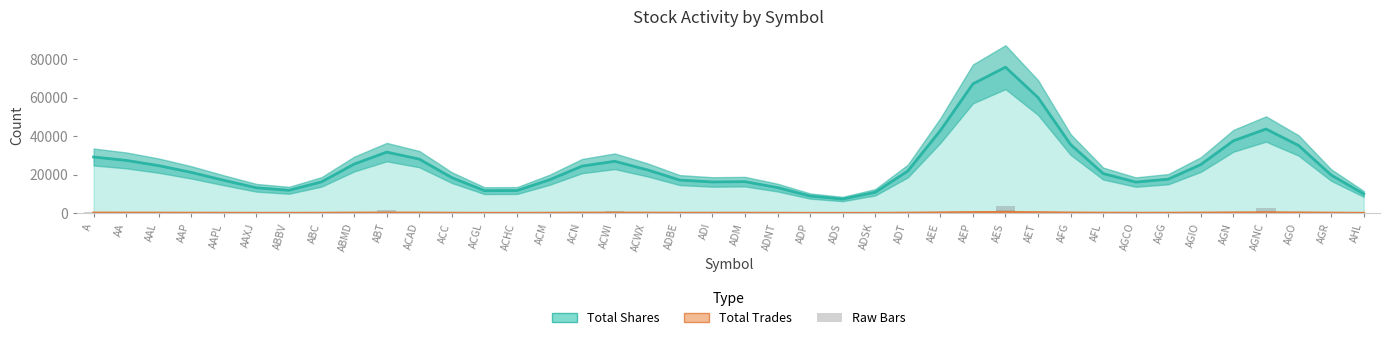

The value at AGR is 35.0. True or false?

True